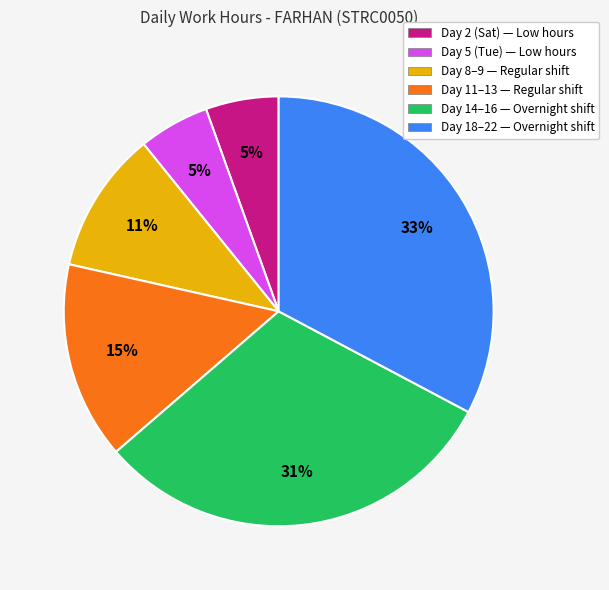

Count the number of slices in the pie.

6